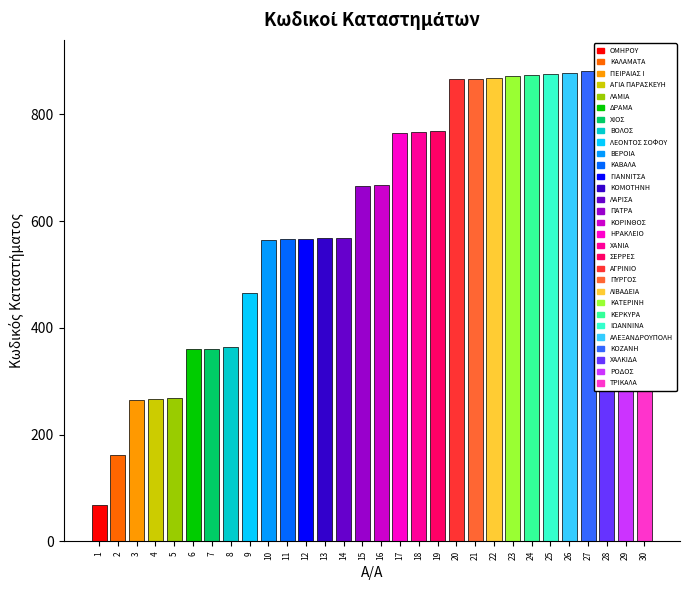

At which label is the value closest to 482?

9